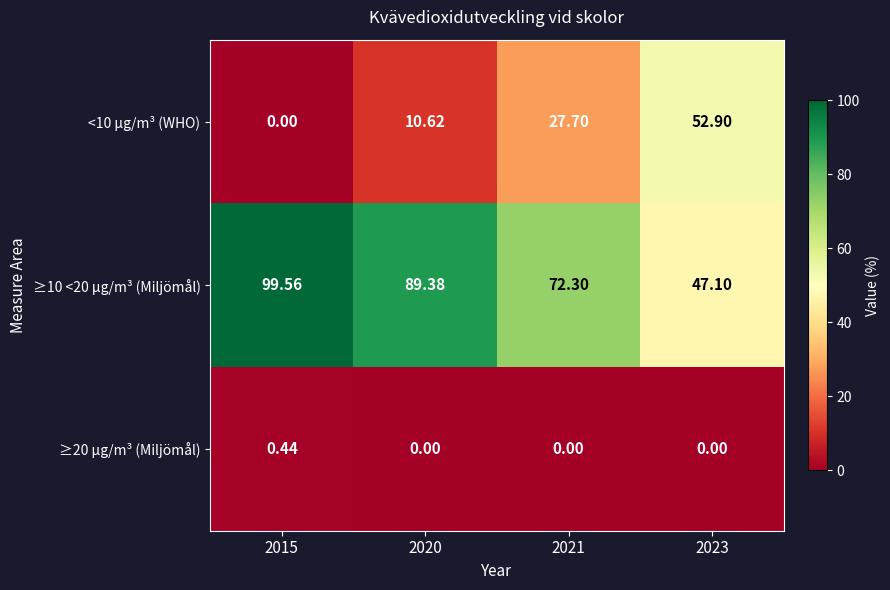

Is the value of ≥10 <20 µg/m³ (Miljömål) at 2015 greater than the value of <10 µg/m³ (WHO) at 2015?

Yes